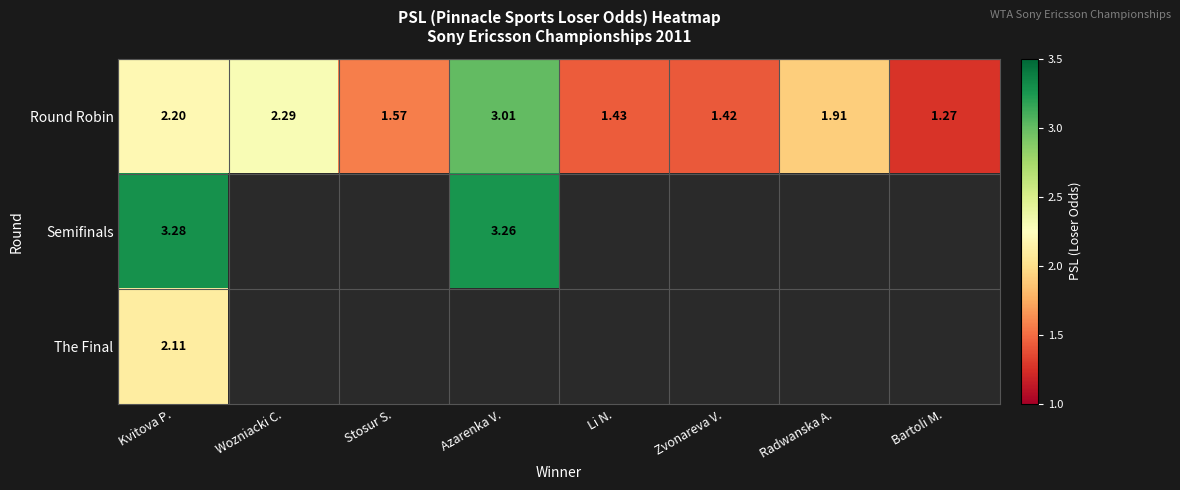

What is the maximum value shown in the chart?

3.3